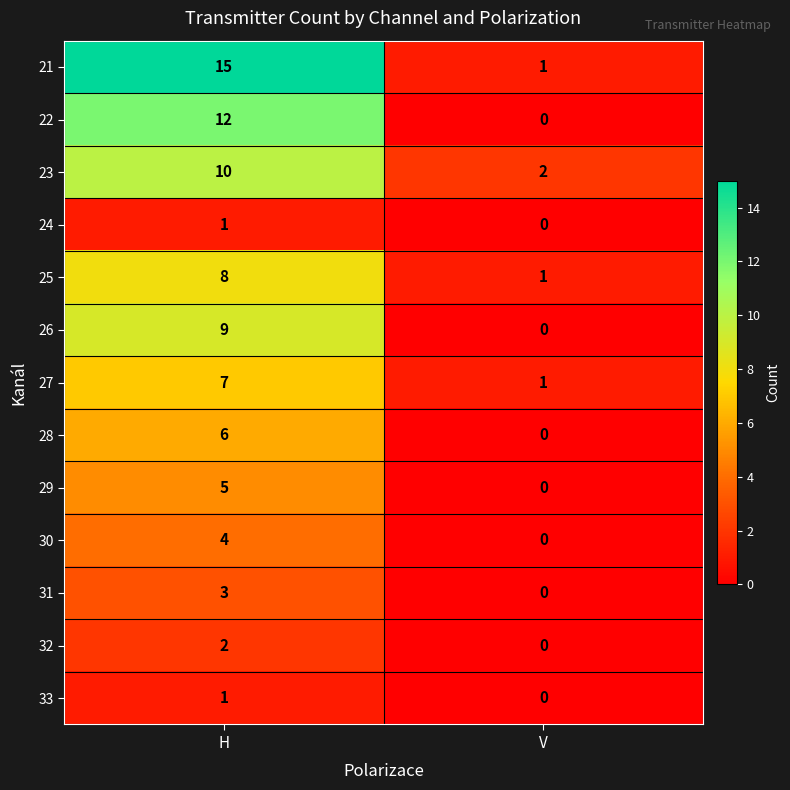

Is it true that 26 equals 0 at V?

True